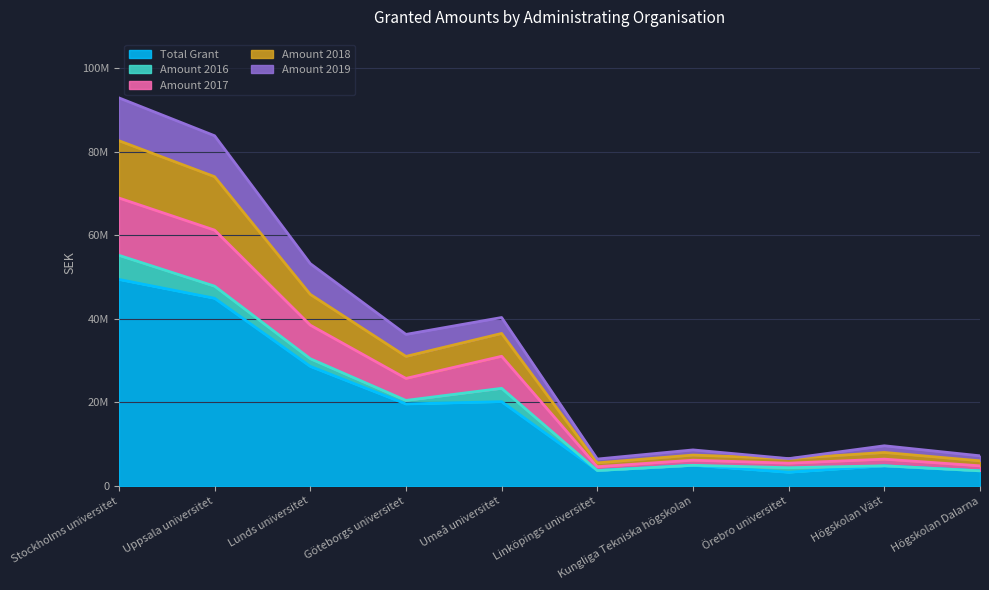

Between Lunds universitet and Högskolan Väst, which is larger?

Lunds universitet